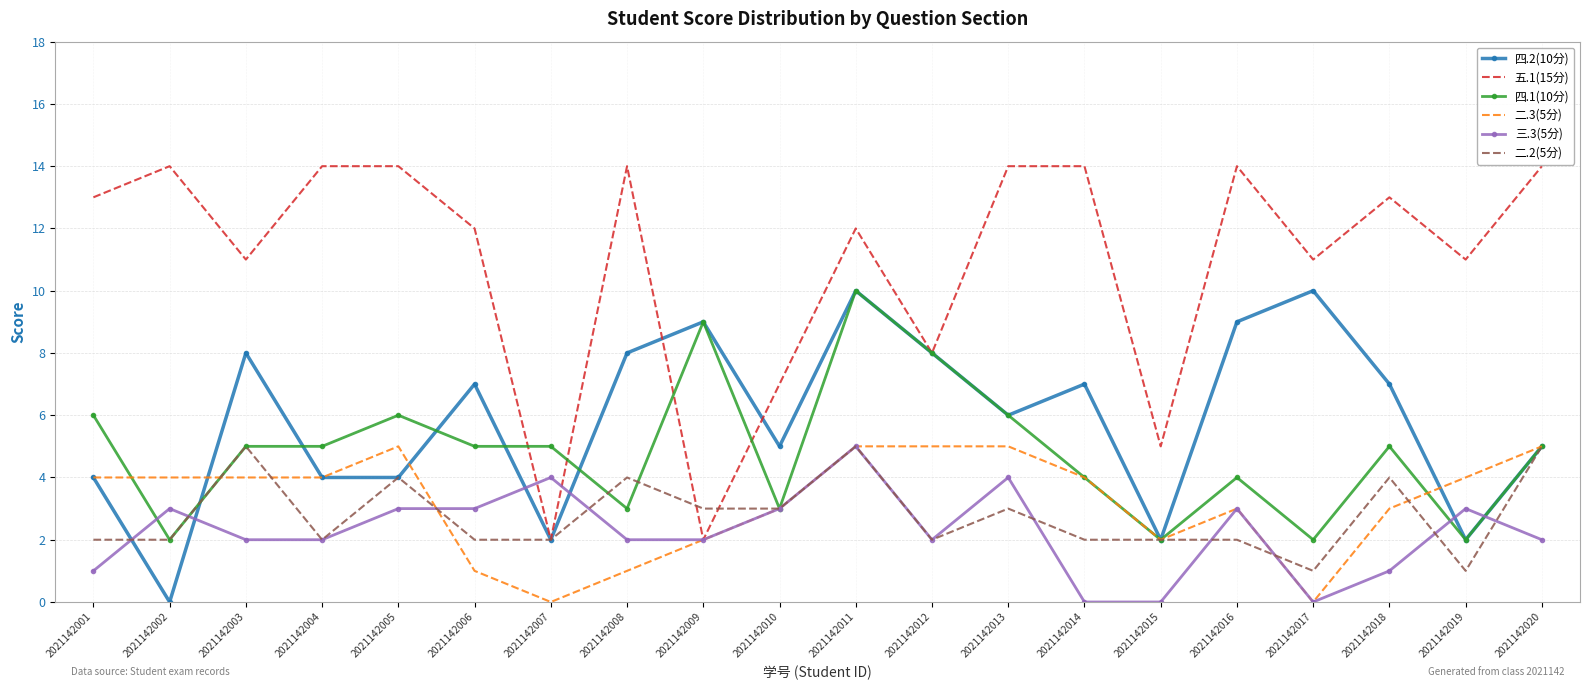

Is it true that 四.1(10分) equals 8 at 2021142007?

False